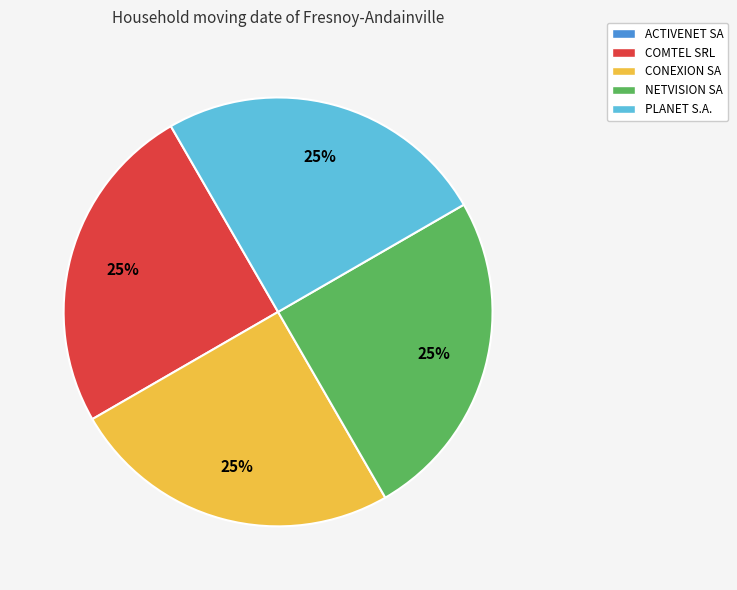

To the nearest percent, what is the average slice percentage?

25%